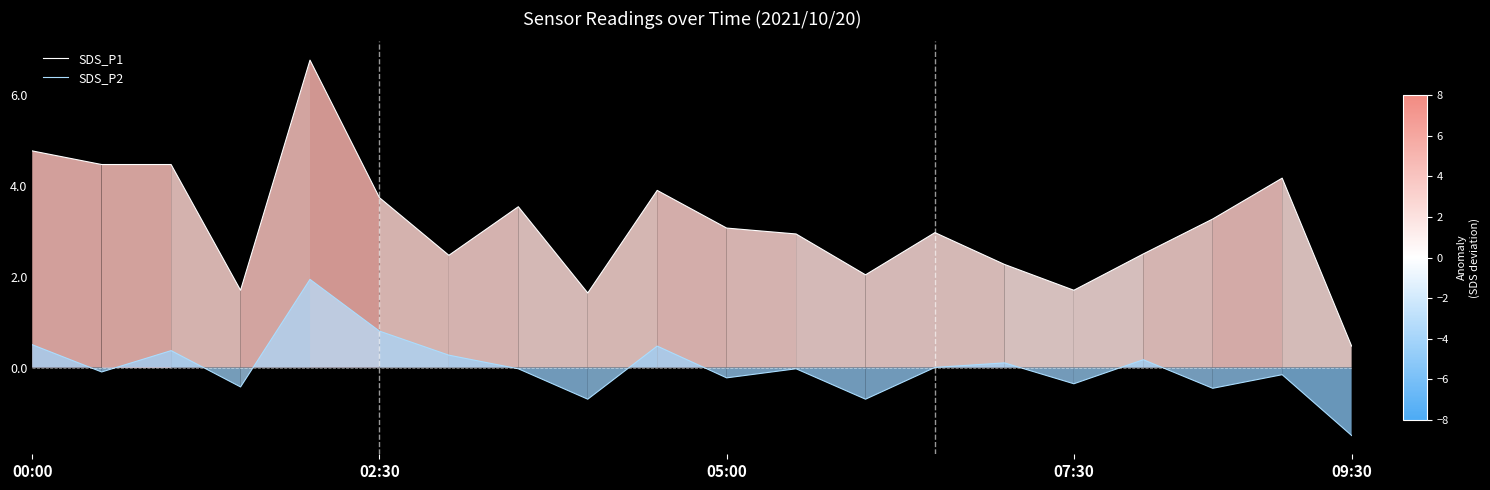

Rank the series by their maximum value, from lowest to highest.

SDS_P2, SDS_P1